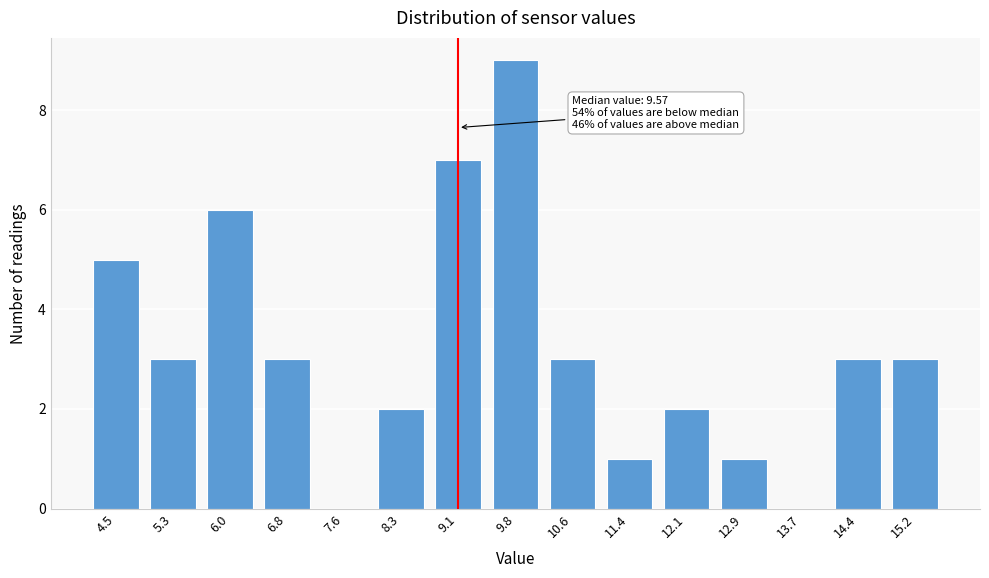

Reading left to right, what are all the values shown in this chart?

4.5=5	5.3=3	6.0=6	6.8=3	7.6=0	8.3=2	9.1=7	9.8=9	10.6=3	11.4=1	12.1=2	12.9=1	13.7=0	14.4=3	15.2=3